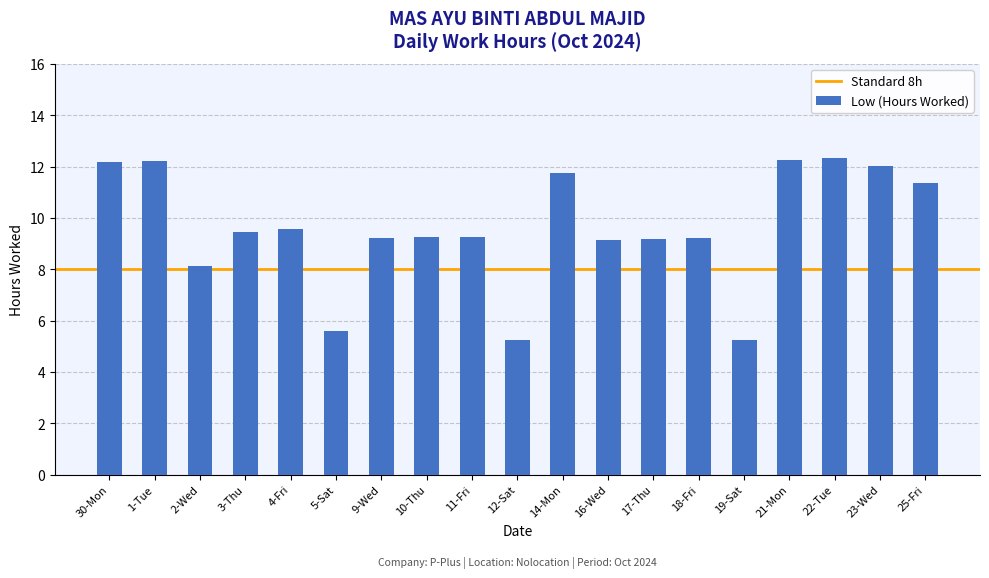

Where is the data nearest to the value 8?

2-Wed